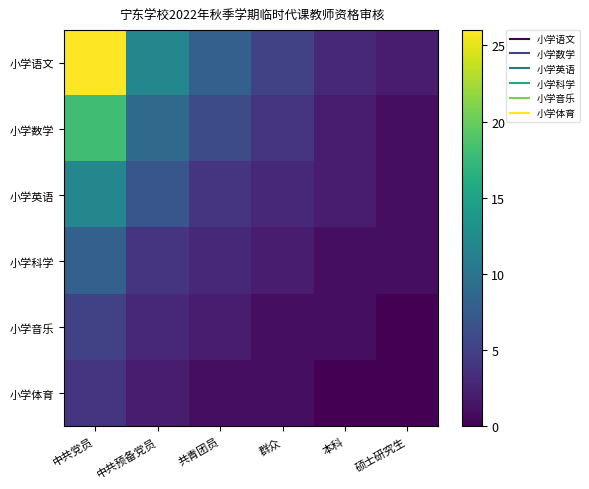

At which category is the sum across all series the highest?

中共党员